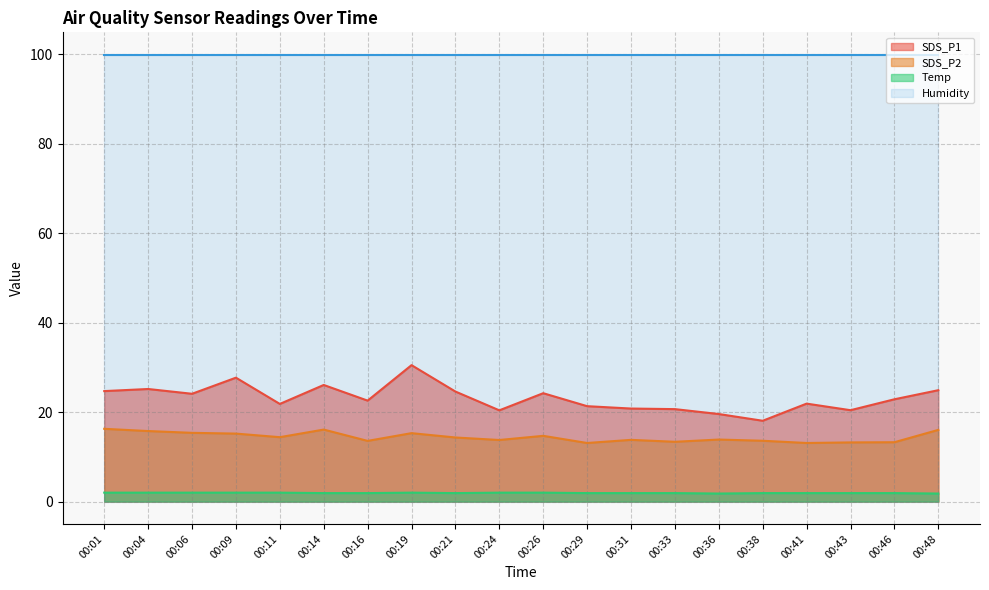

Count the Temp values in the range 1 to 2.

20